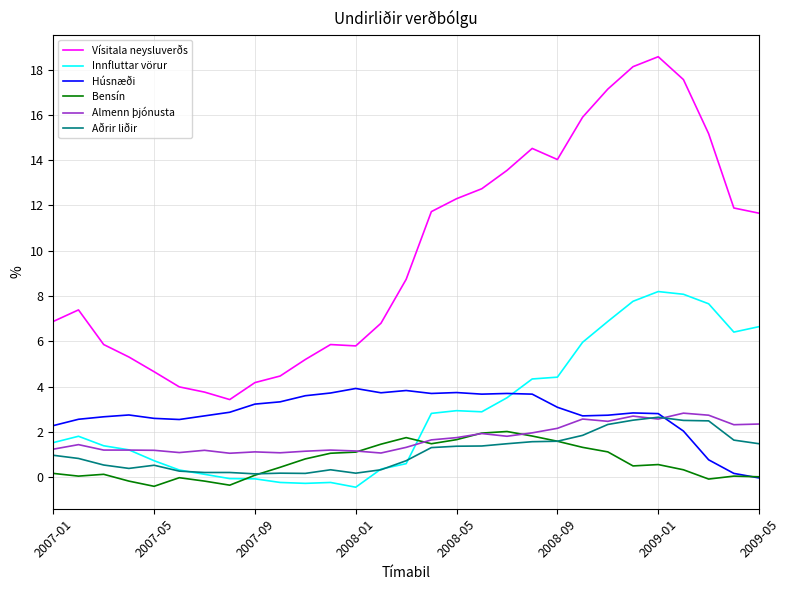

Which series has the largest total across all categories?

Vísitala neysluverðs